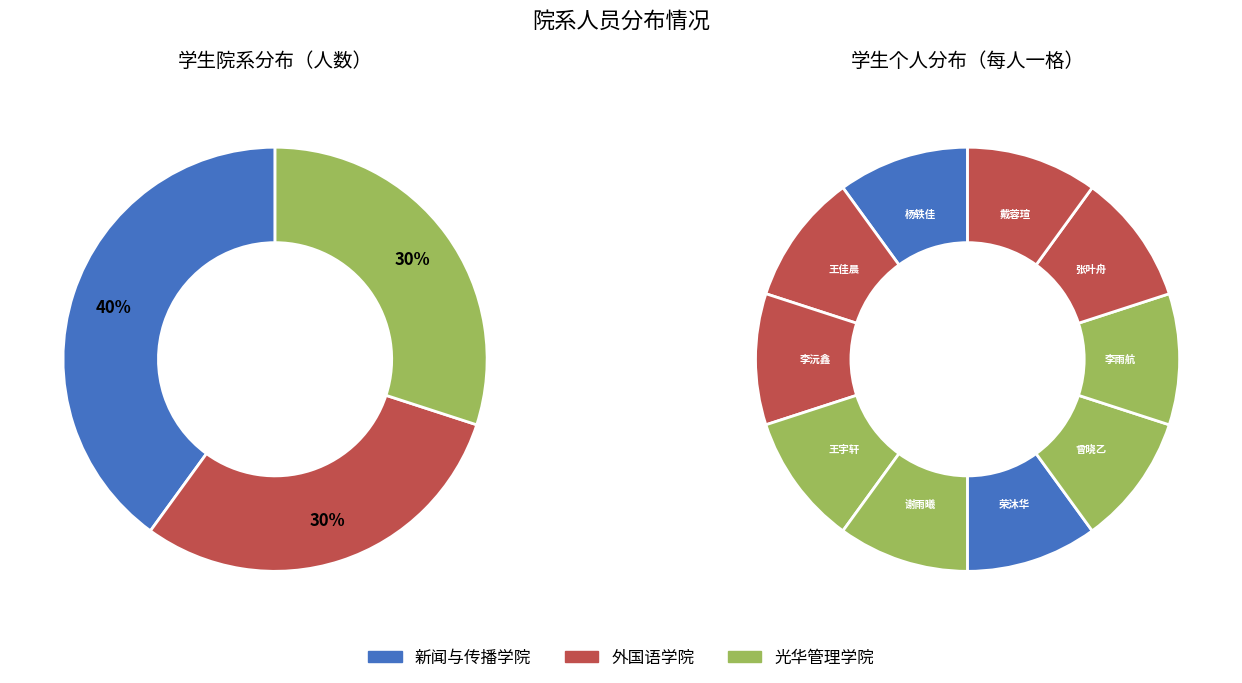

How many slices are in this pie chart?

3